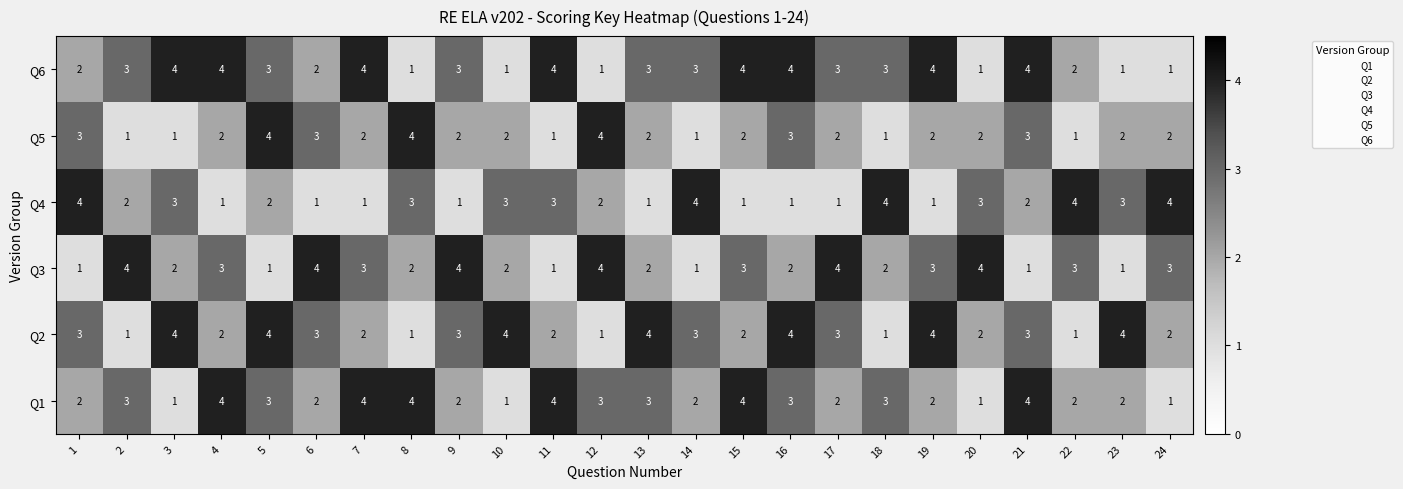

What is the greatest value displayed?

4